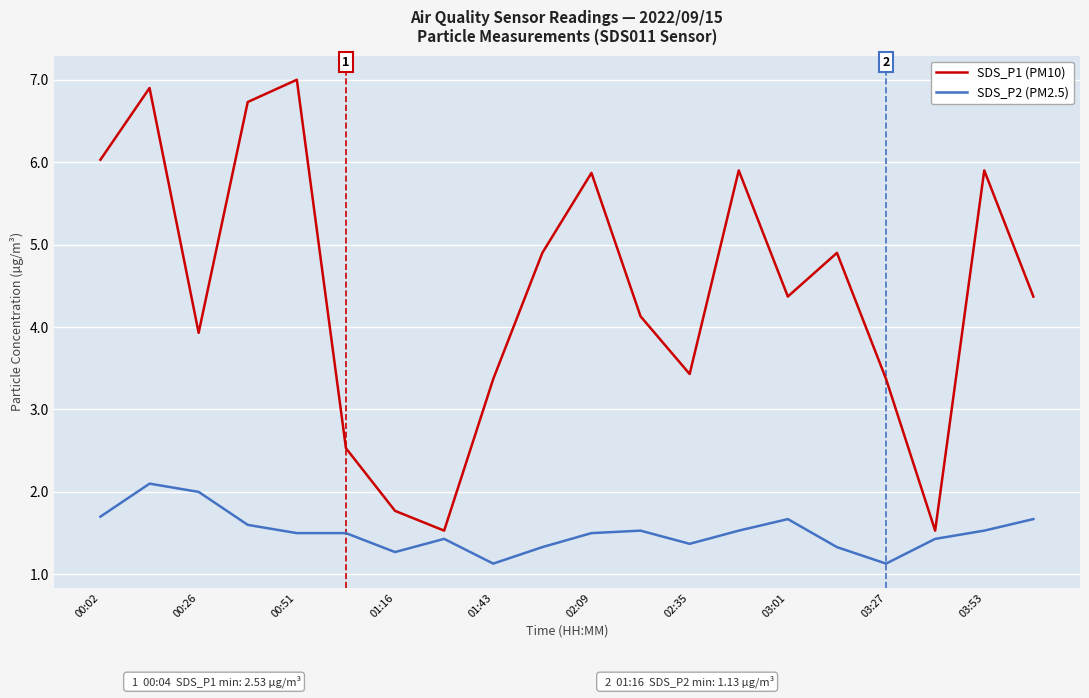

What is the difference between the maximum and minimum values in the SDS_P2 (PM2.5) series?

1.0